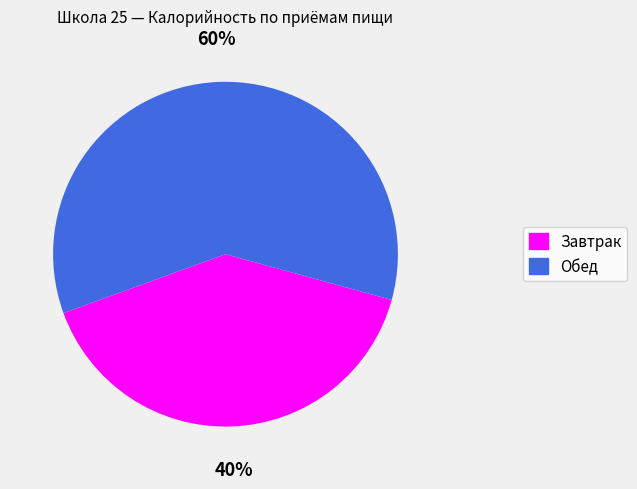

Is it true that Завтрак is 28% of the pie?

False